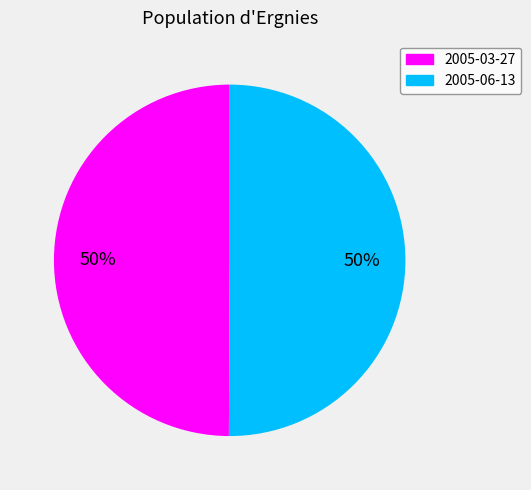

What percentage is the 2005-06-13 slice, to the nearest percent?

50%